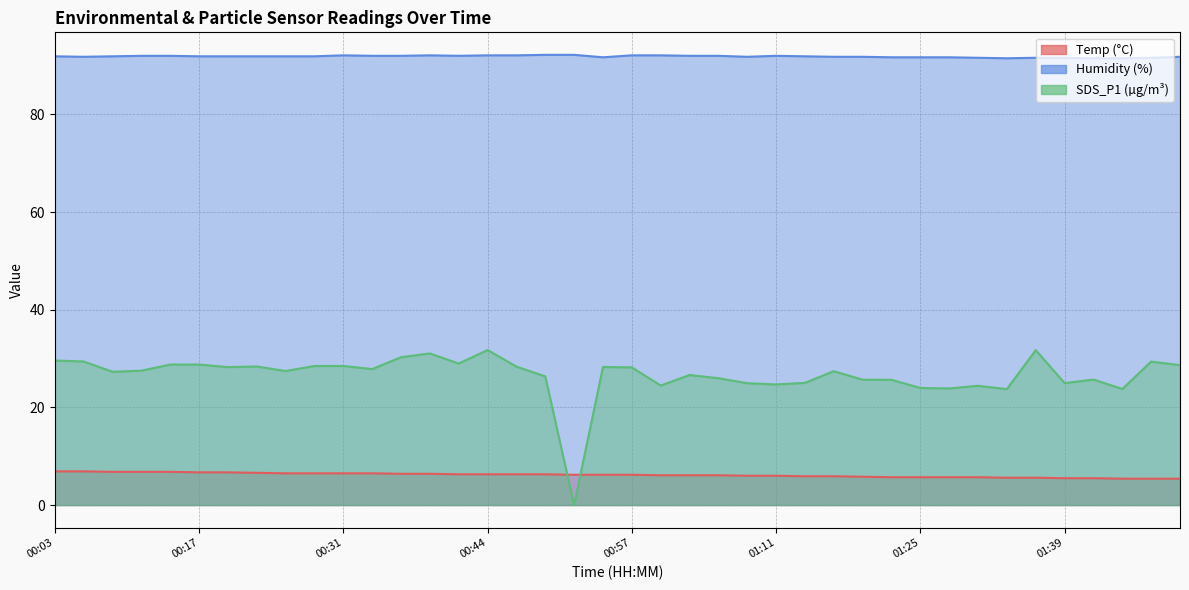

At 01:51, list the series in order from smallest to largest.

Temp, SDS_P1, Humidity